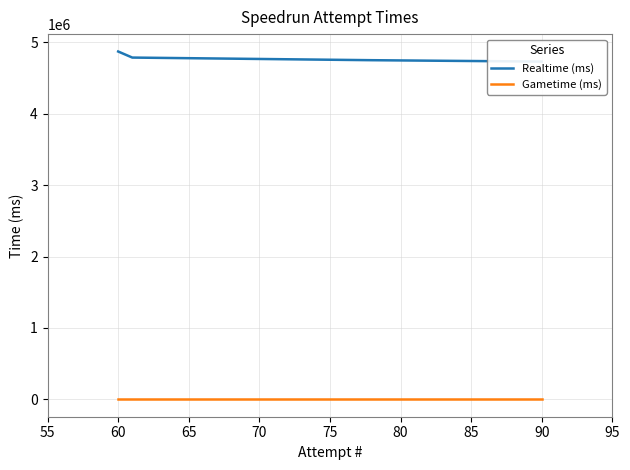

How many lines are shown in the chart?

2